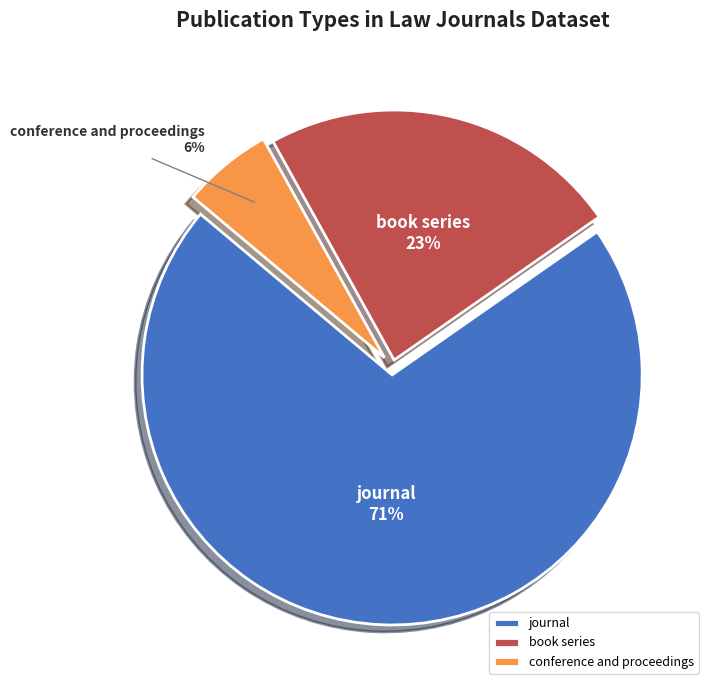

Do journal and conference and proceedings together represent more than half of the pie?

Yes